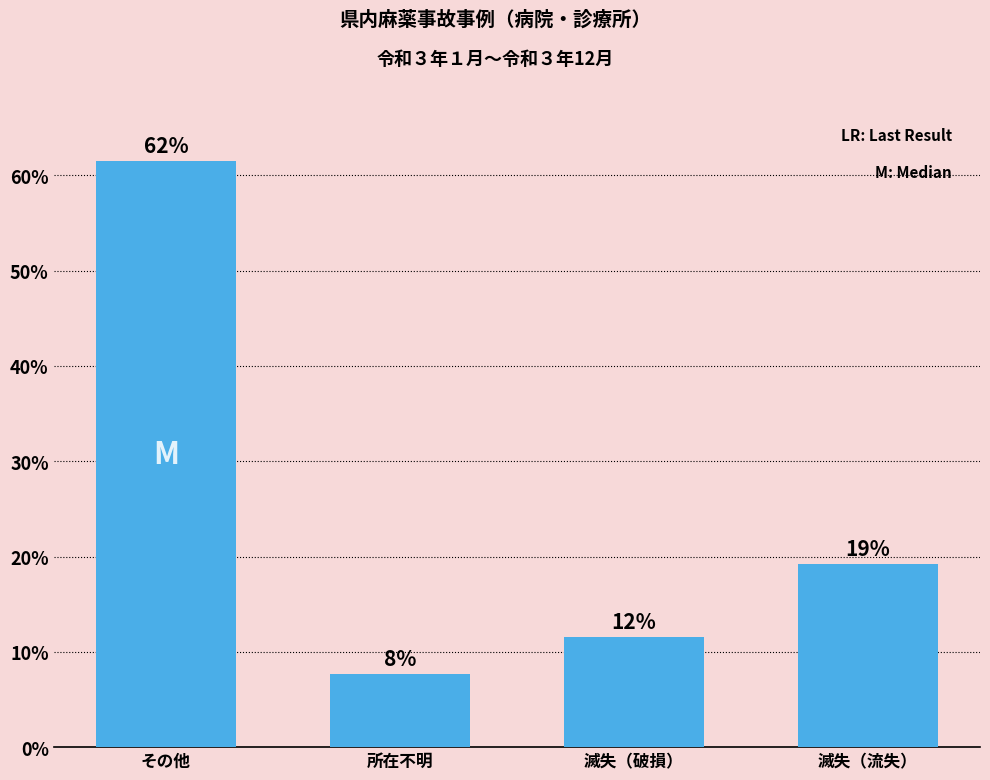

Are the bars horizontal?

No